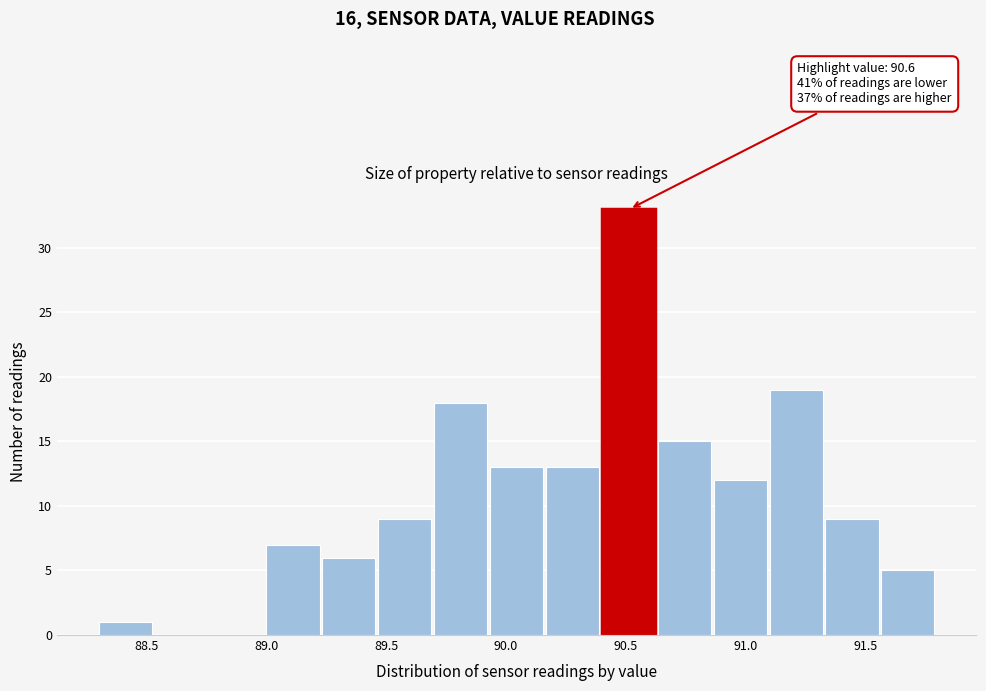

Over which range of the x-axis is the bar tallest?

90.40 to 90.65